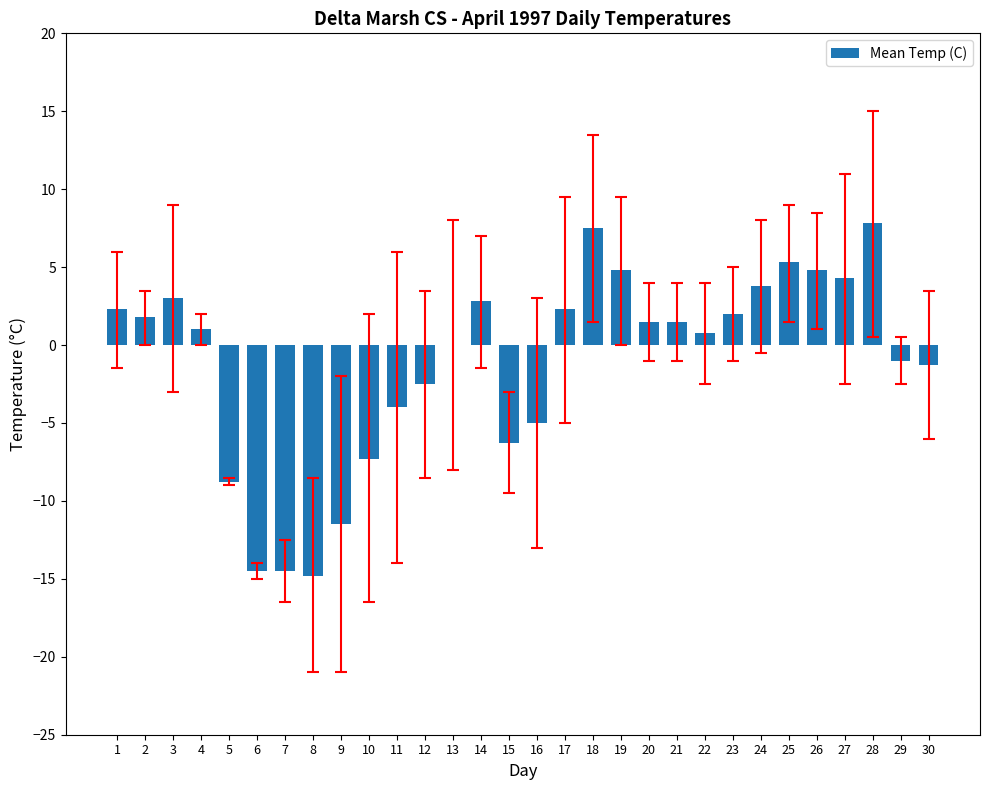

Count the number of categories in the chart.

30